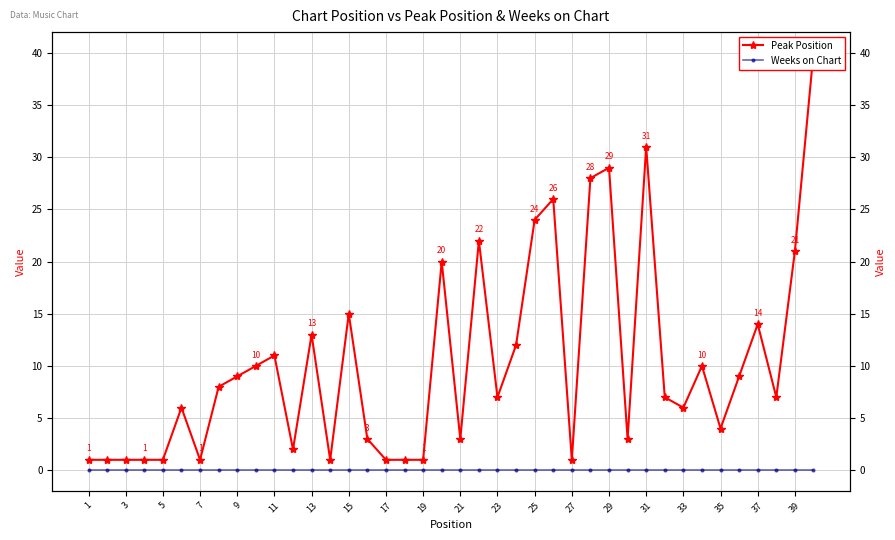

True or false: Weeks on Chart and Peak Position cross at least once.

False